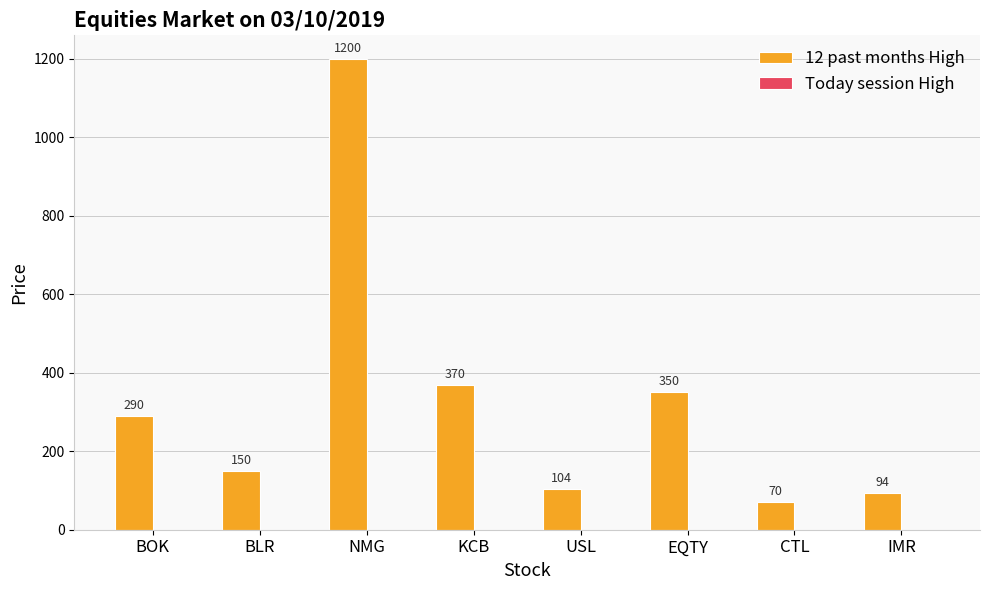

What is the change in value from BOK to USL?

-186